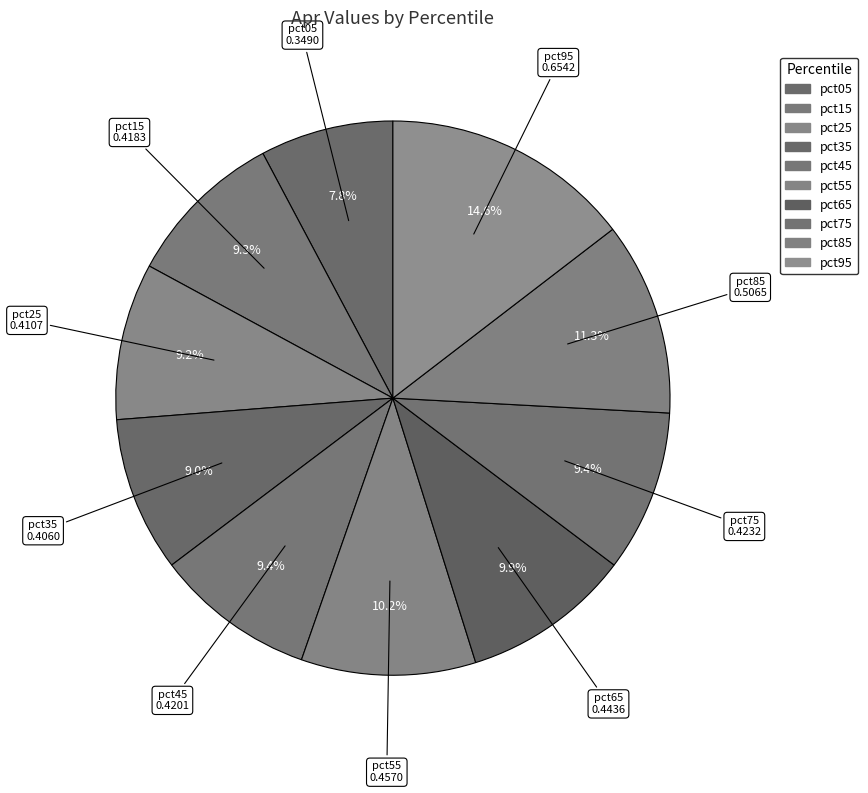

How many segments does this pie chart have?

10